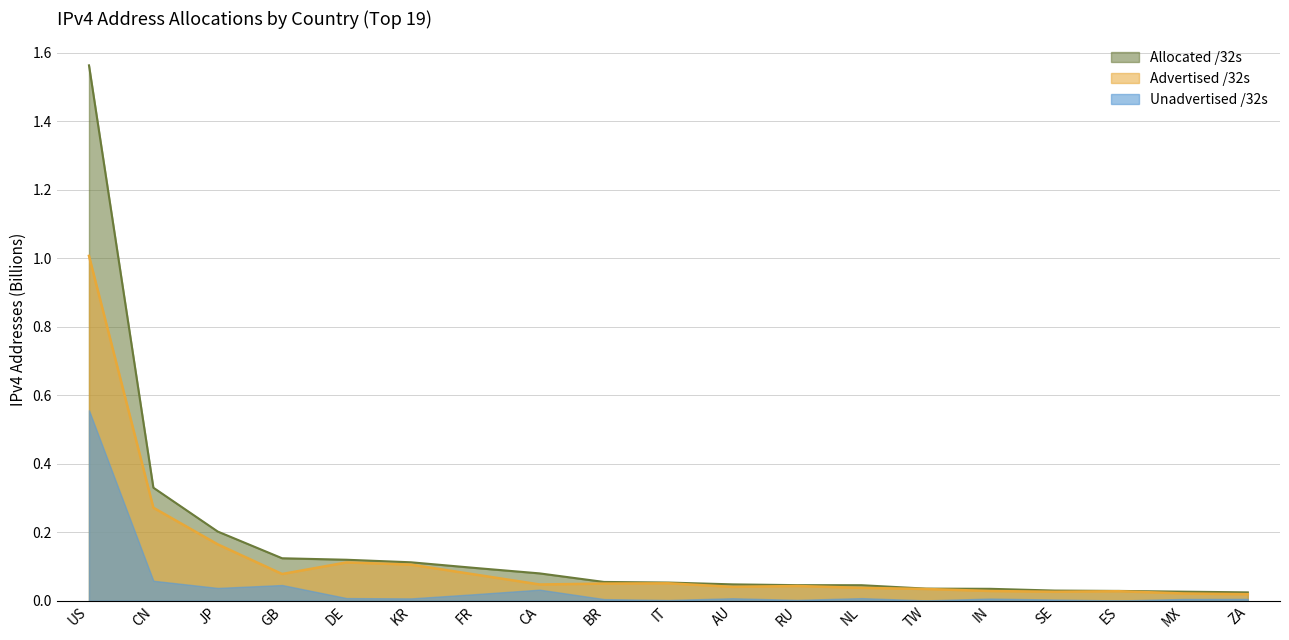

How many lines are shown in the chart?

3